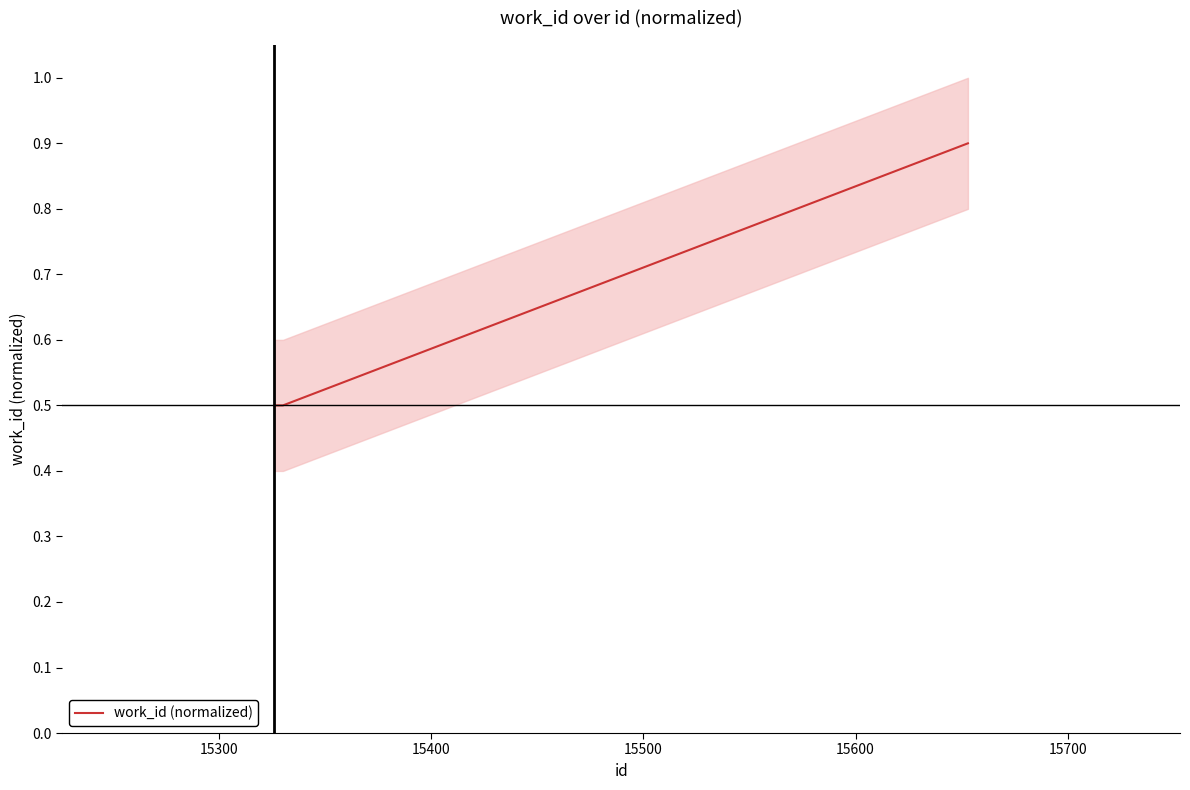

What is the maximum value for work_id (normalized)?

0.9